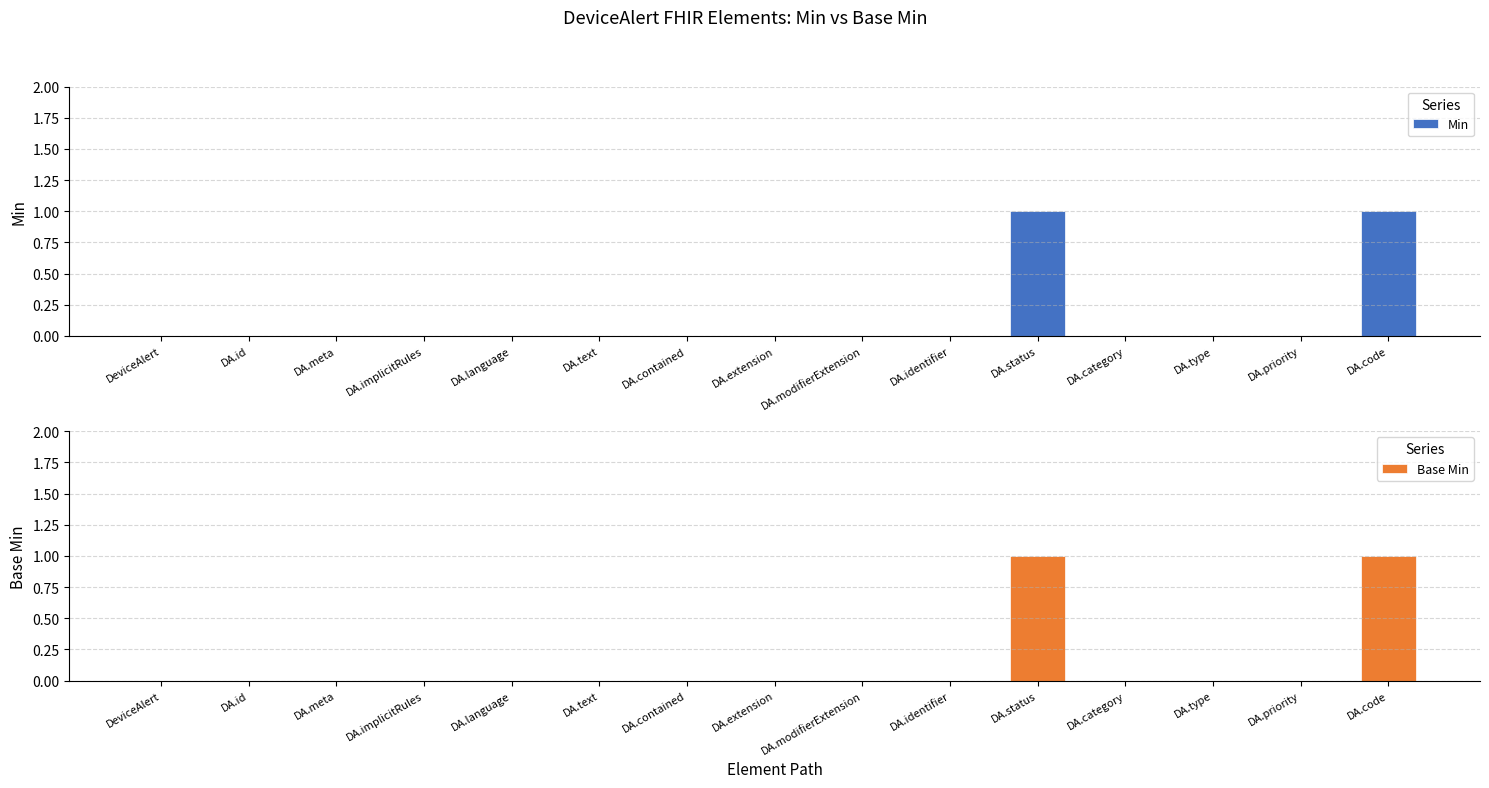

Are the bars grouped side by side (vs. stacked)?

Yes